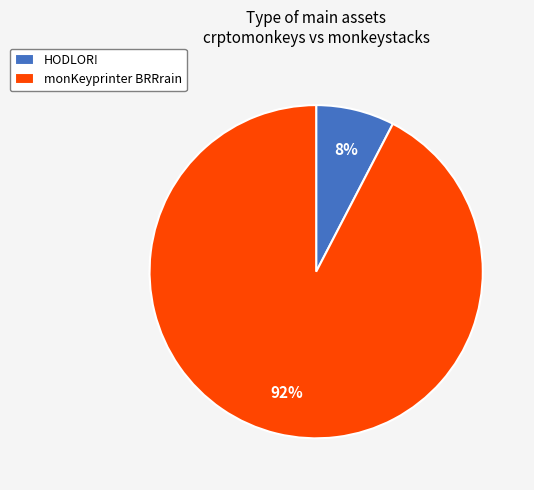

Between monKeyprinter BRRrain and HODLOR!, which is larger?

monKeyprinter BRRrain